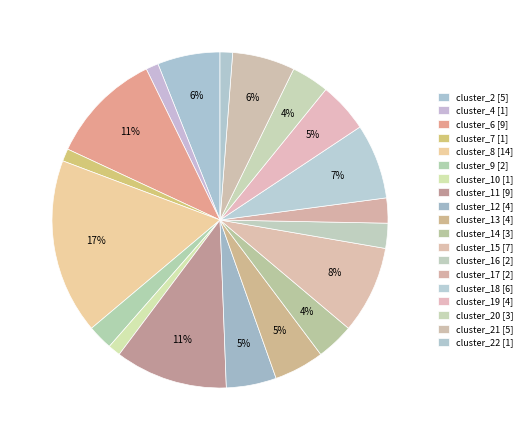

How many segments does this pie chart have?

19